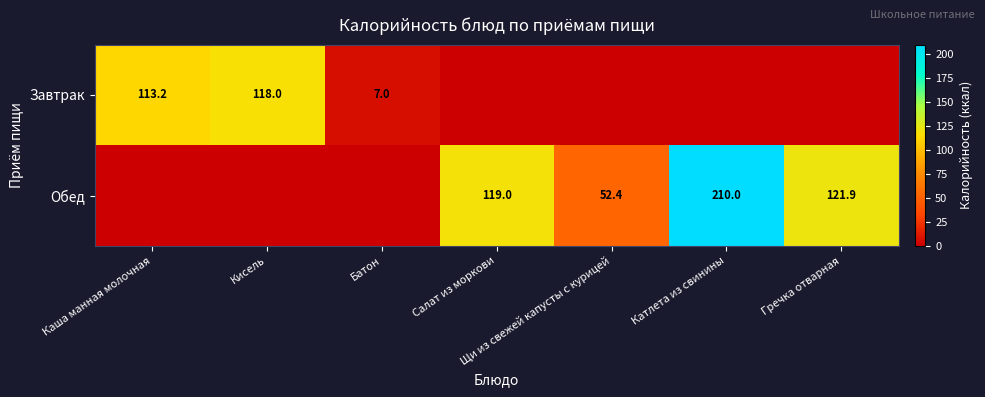

The value of Завтрак at Каша манная молочная is 192.6. True or false?

False